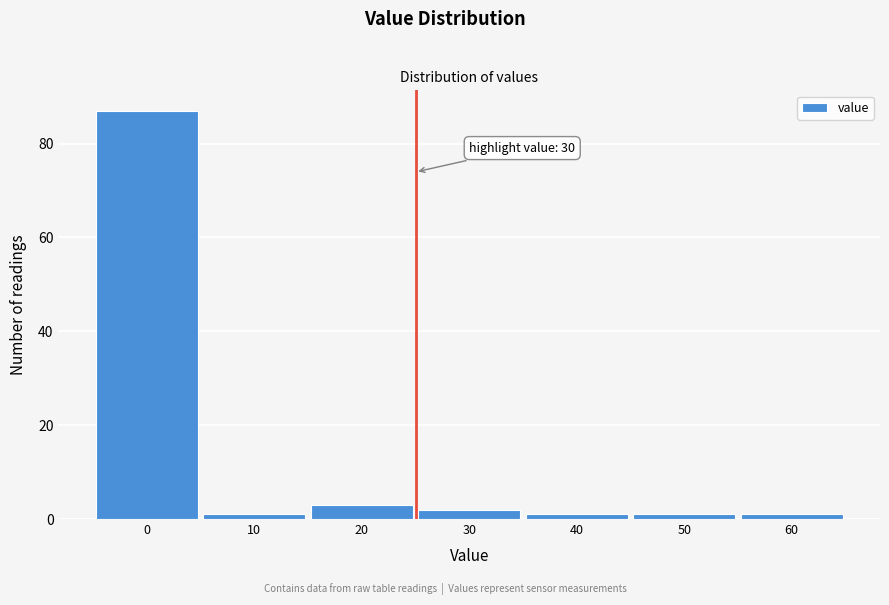

Reading right to left, extract all data points from this chart.

60=1	50=1	40=1	30=2	20=3	10=1	0=87